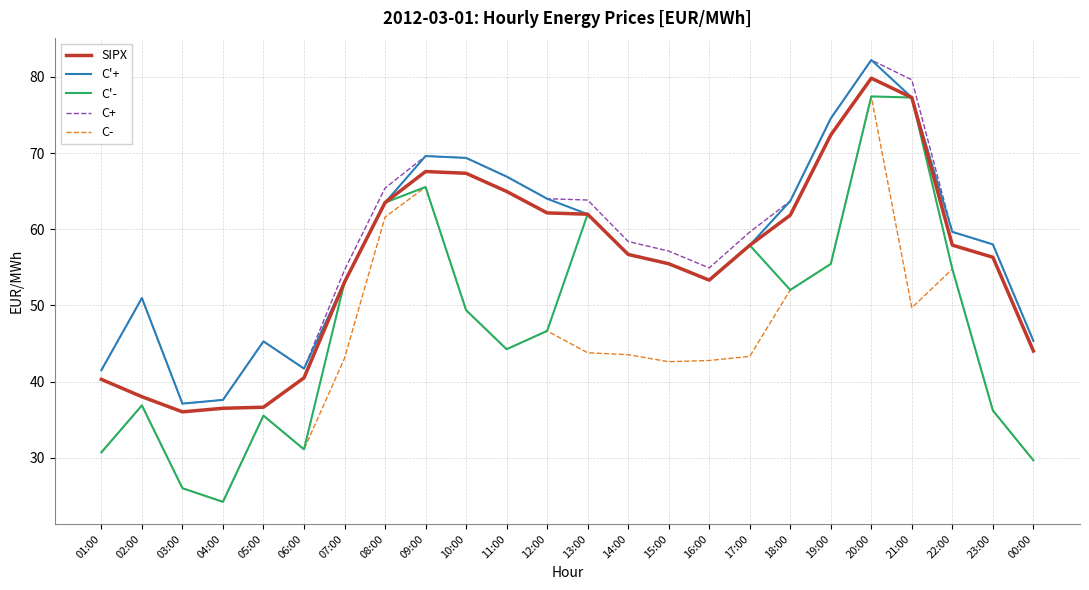

True or false: C- and C+ cross at least once.

False